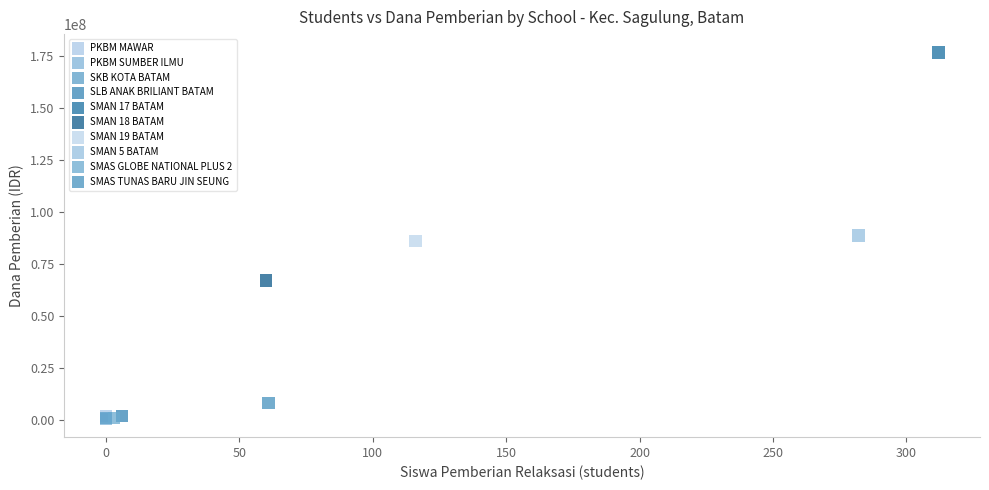

Which series contains the highest Y value?

SMAN 17 BATAM